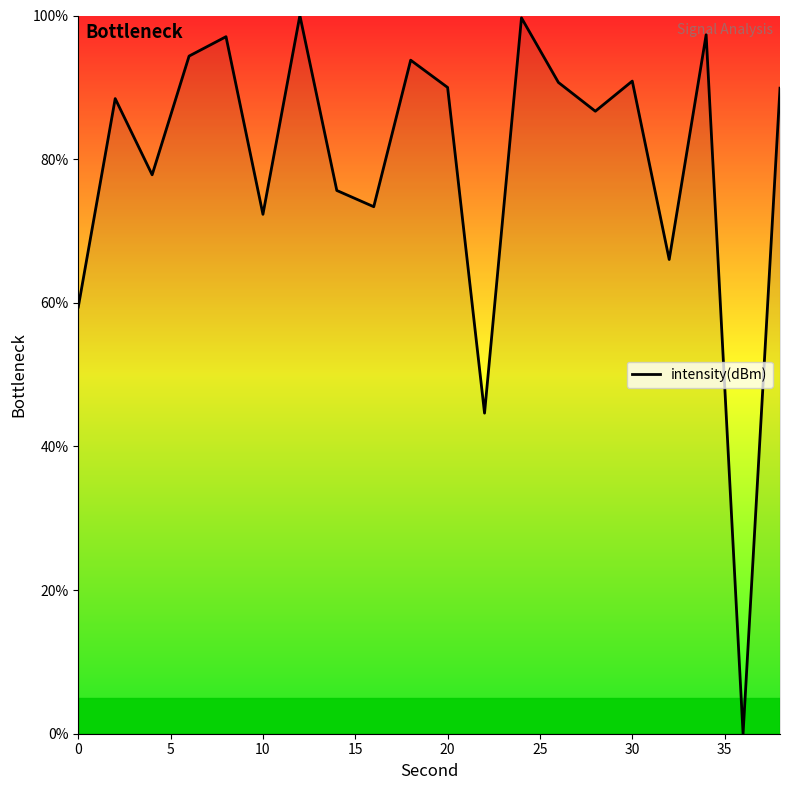

What is the maximum value shown in the chart?

100.0